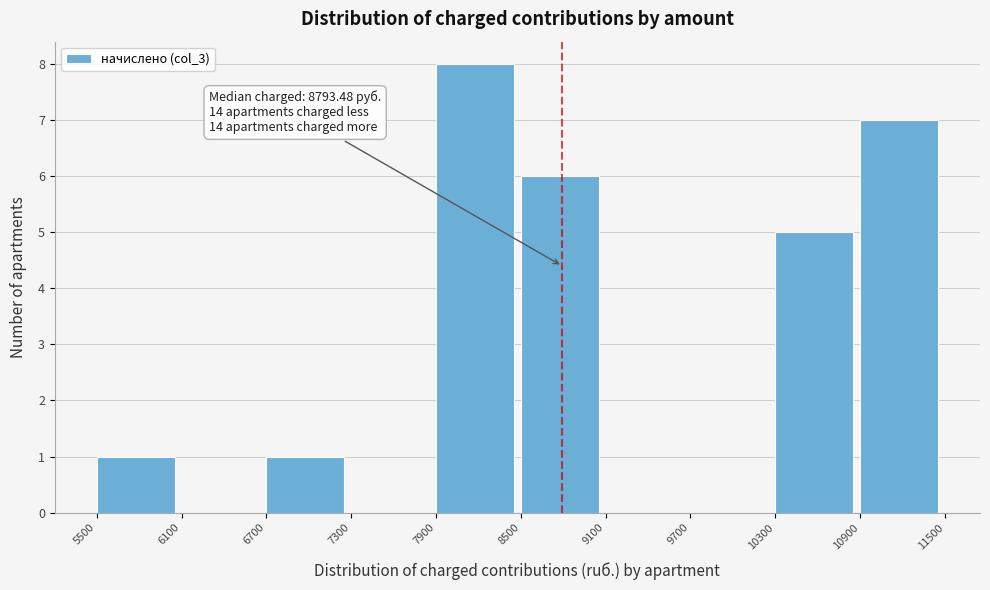

Which range on the x-axis has the tallest bar?

7900 to 8500